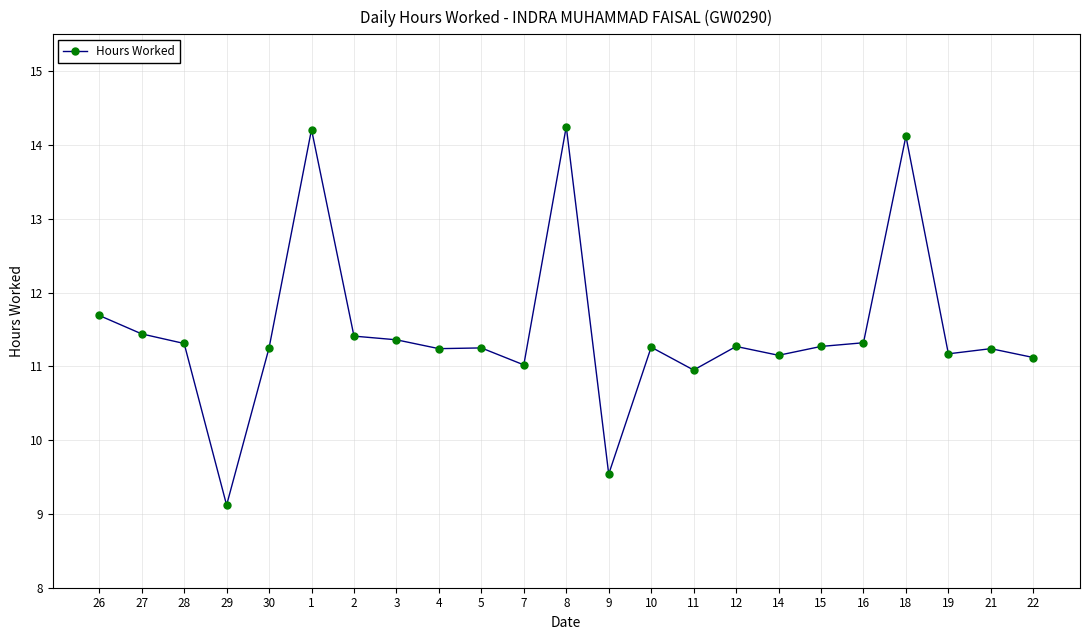

How many categories are shown in the chart?

23